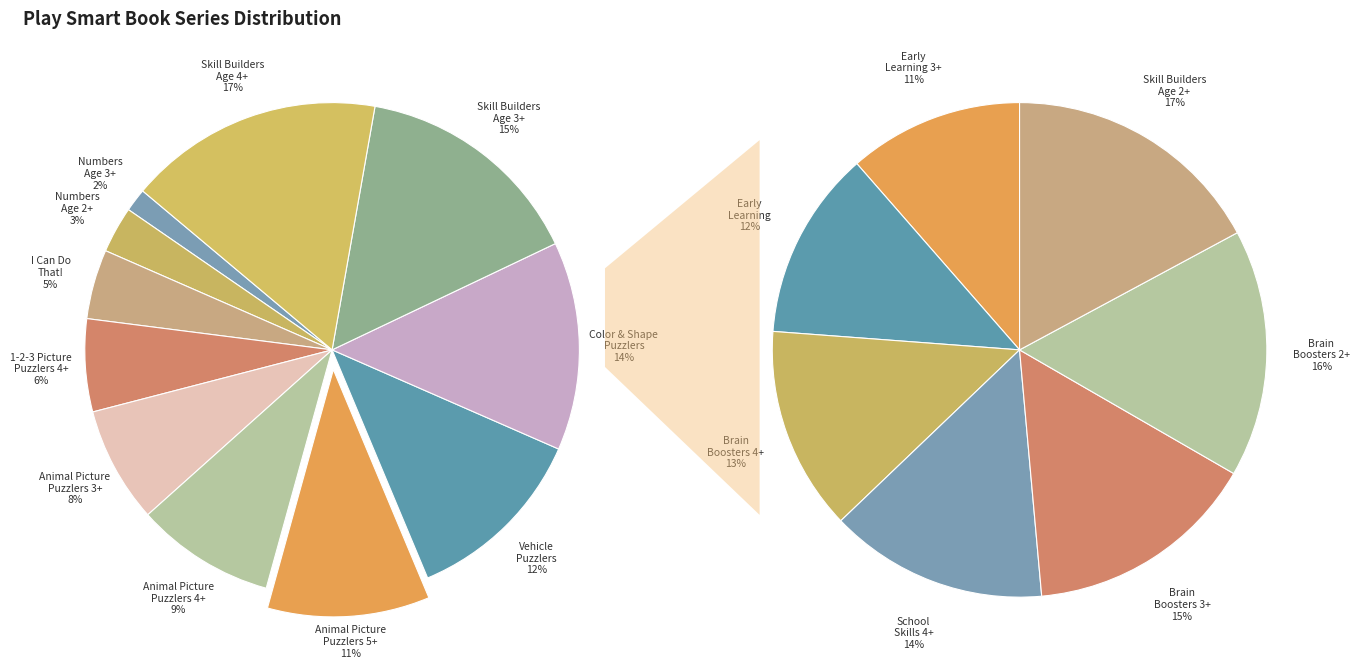

Count the number of slices in the pie.

11